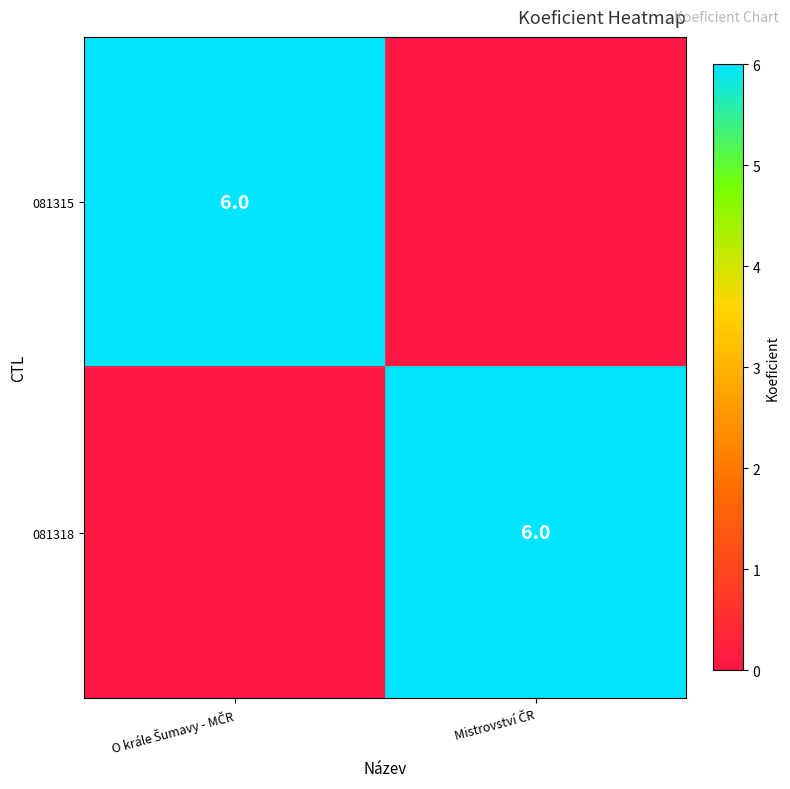

At O krále Šumavy - MČR, list the series in order from largest to smallest.

081315, 081318